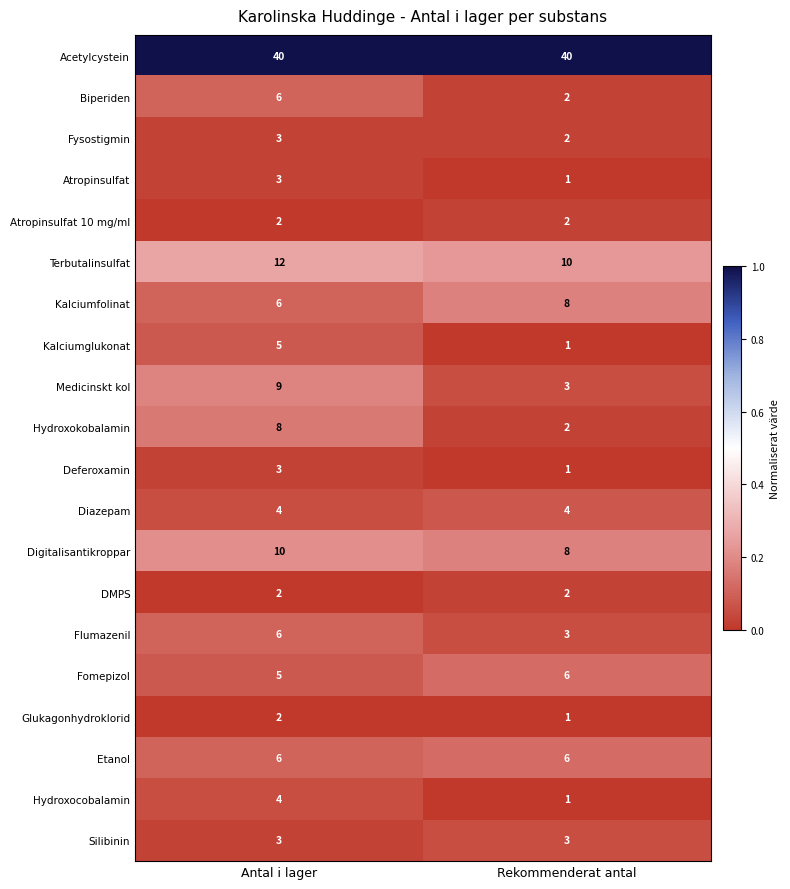

At which category is the sum across all series the highest?

Antal i lager